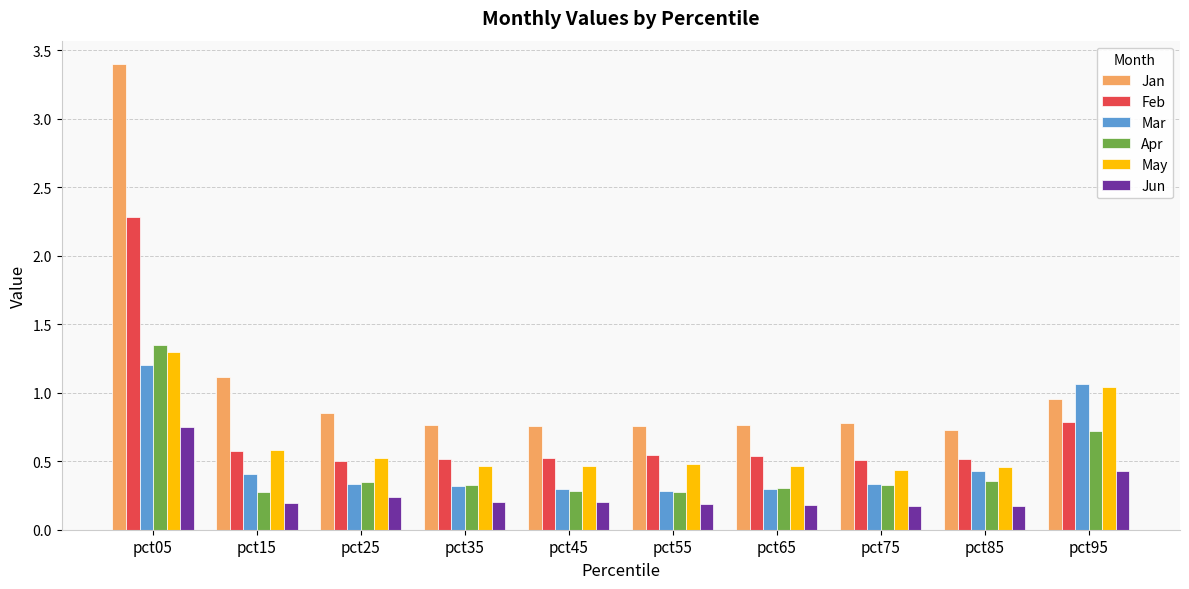

What is the sum of the Jun values at pct05 and pct45?

0.9